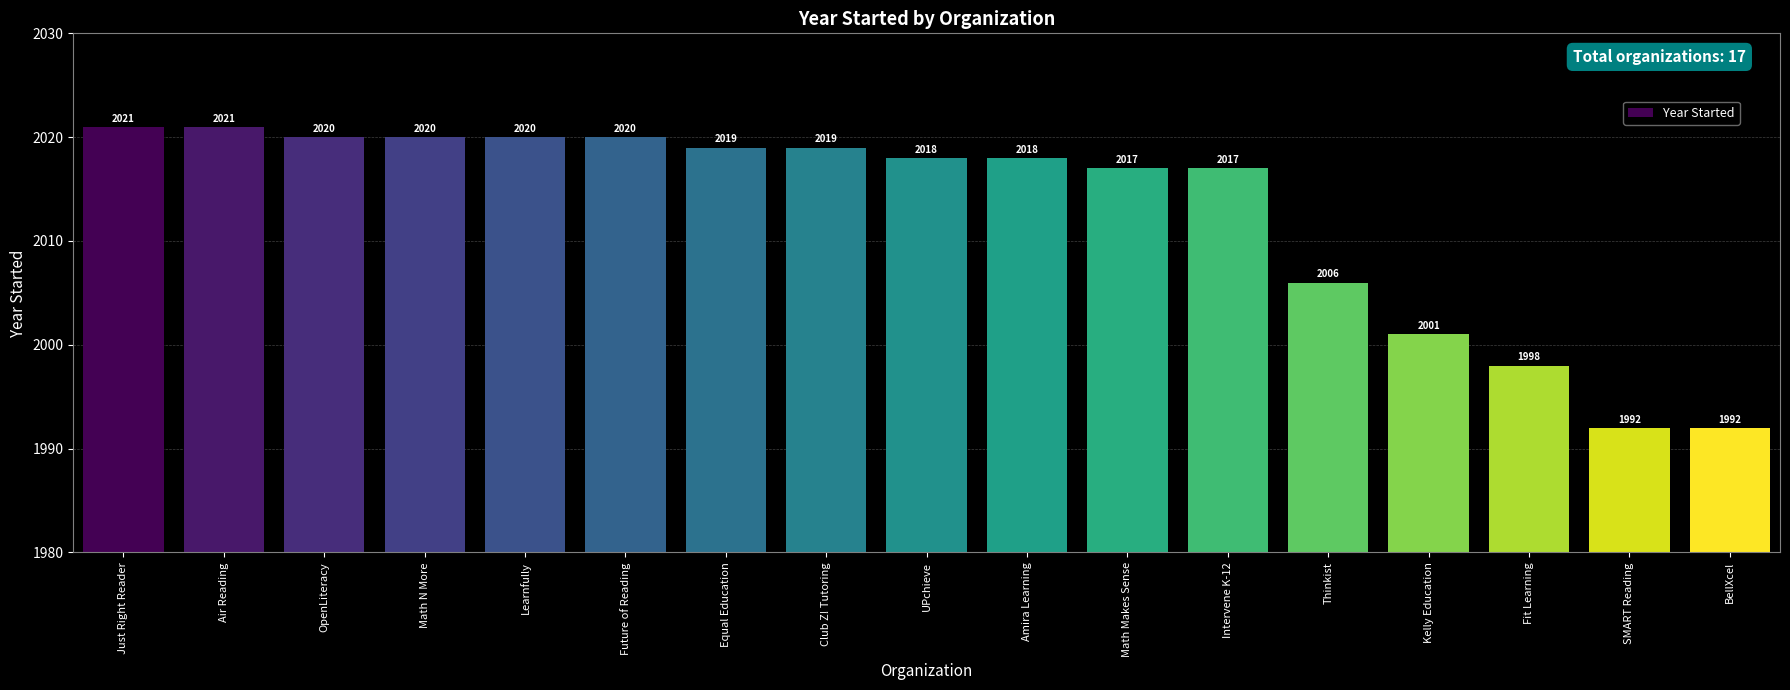

Reading right to left, list all the values displayed in this chart.

BellXcel=1992	SMART Reading=1992	Fit Learning=1998	Kelly Education=2001	Thinkist=2006	Intervene K-12=2017	Math Makes Sense=2017	Amira Learning=2018	UPchieve=2018	Club Z! Tutoring=2019	Equal Education=2019	Future of Reading=2020	Learnfully=2020	Math N More=2020	OpenLiteracy=2020	Air Reading=2021	Just Right Reader=2021